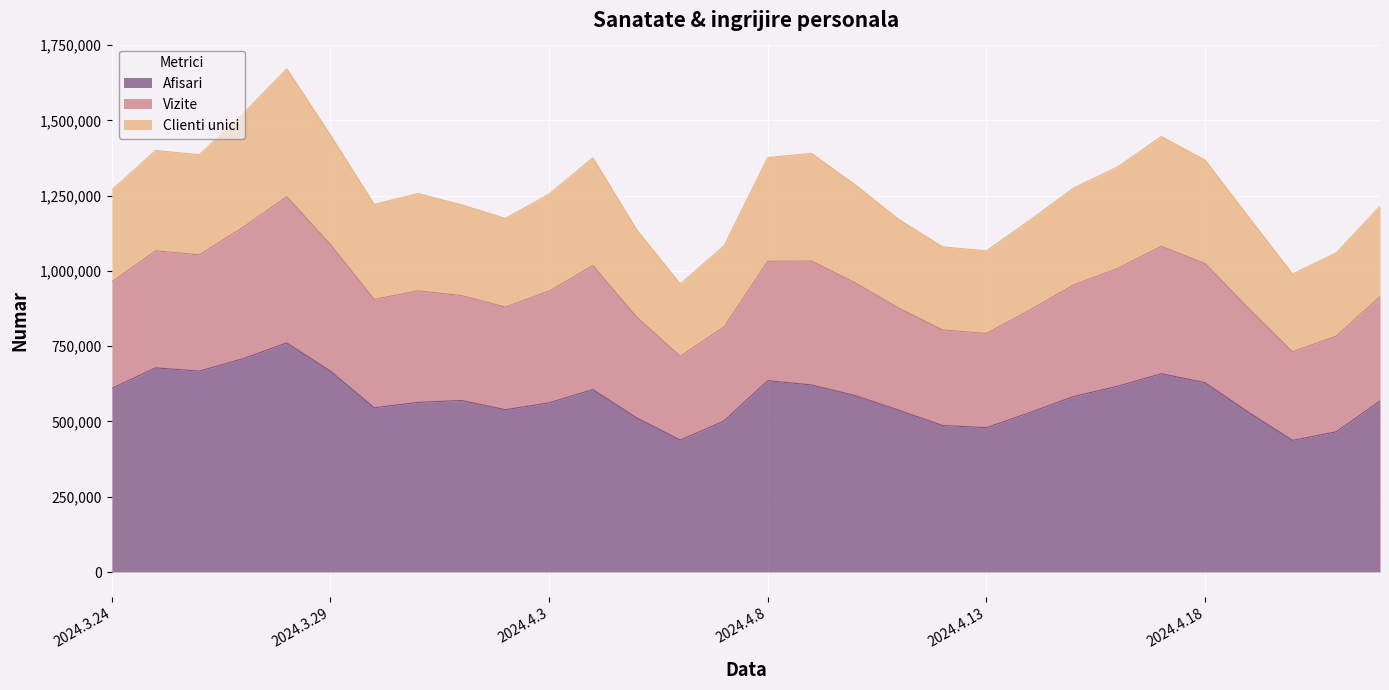

What is the highest value of the Afisari series?

761014